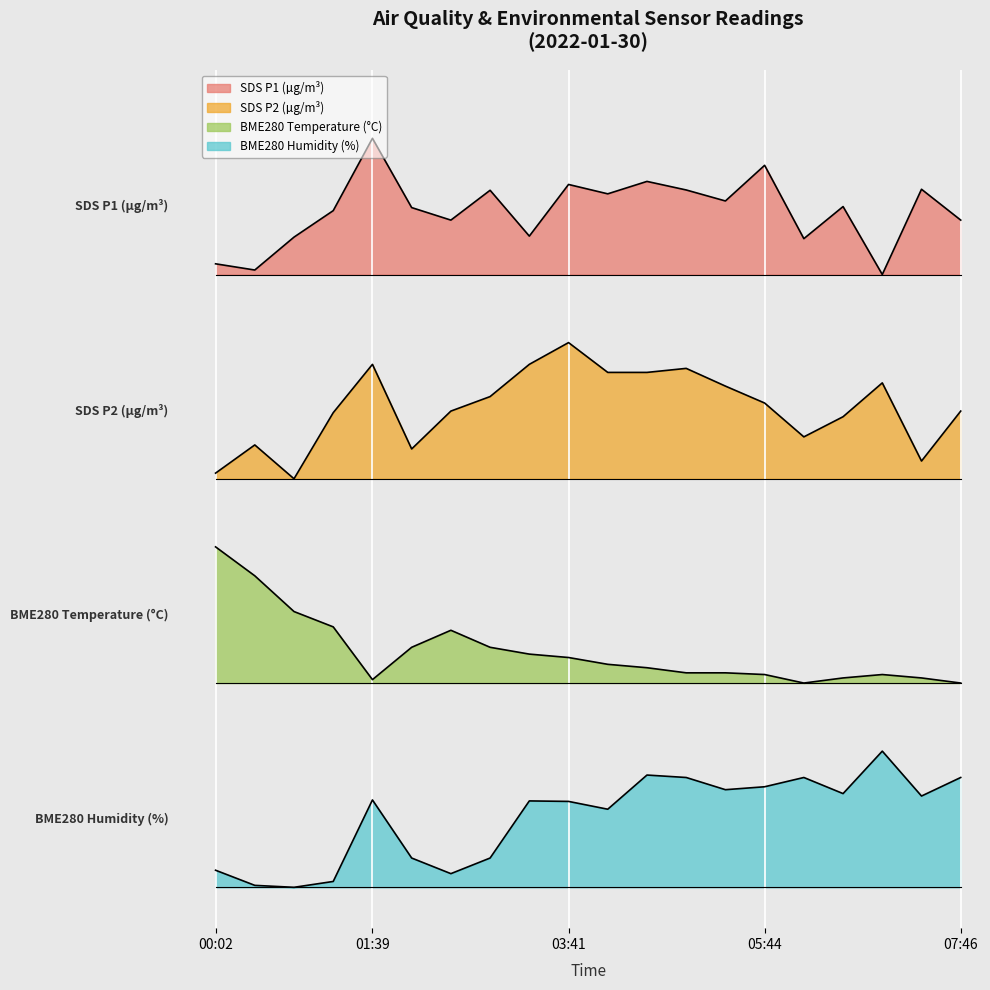

What is the sum of all SDS_P2 values?

70.5